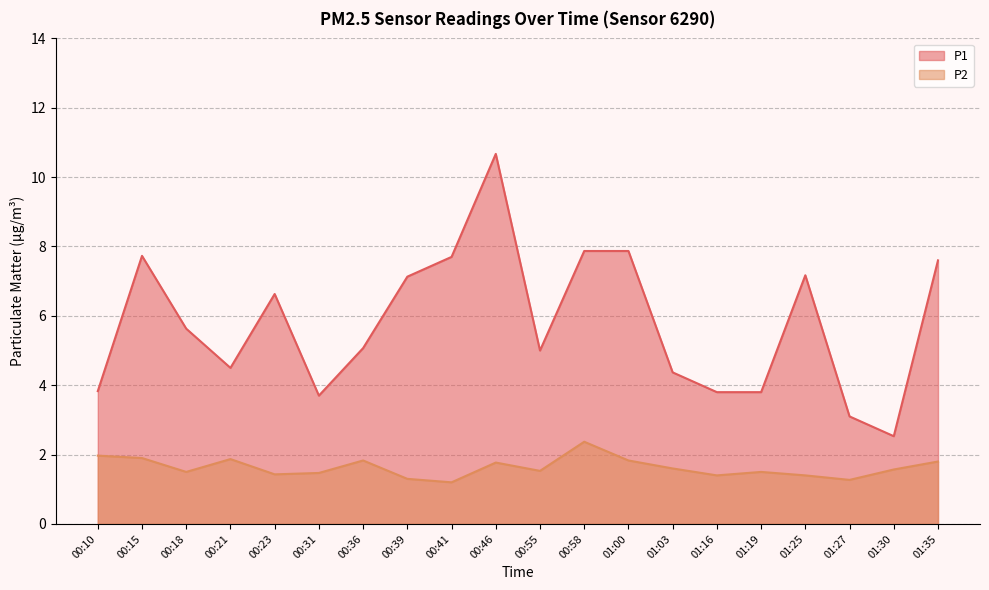

True or false: P2 and P1 intersect in this chart.

False